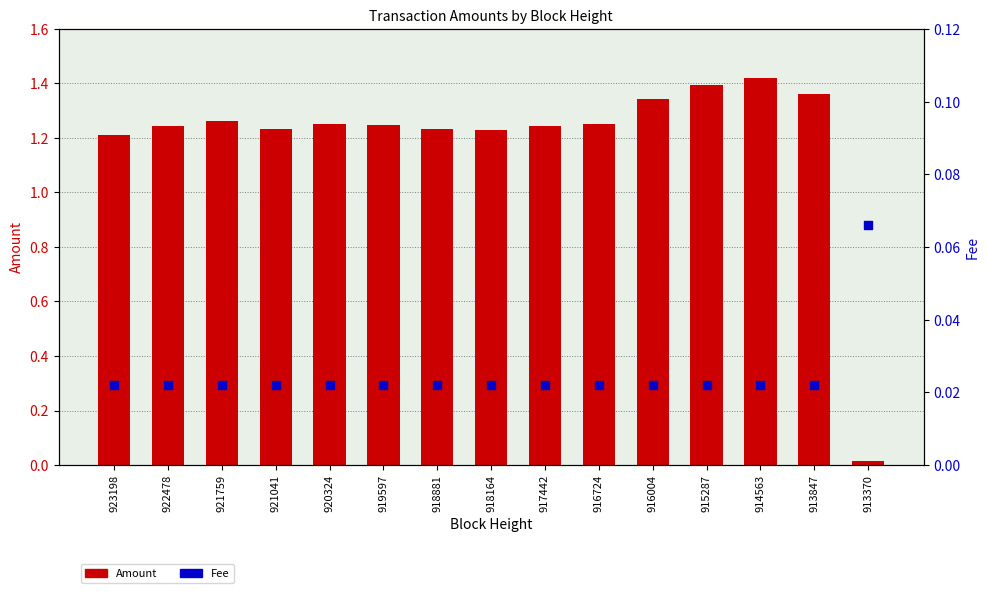

At which category is the sum across all series the highest?

914563